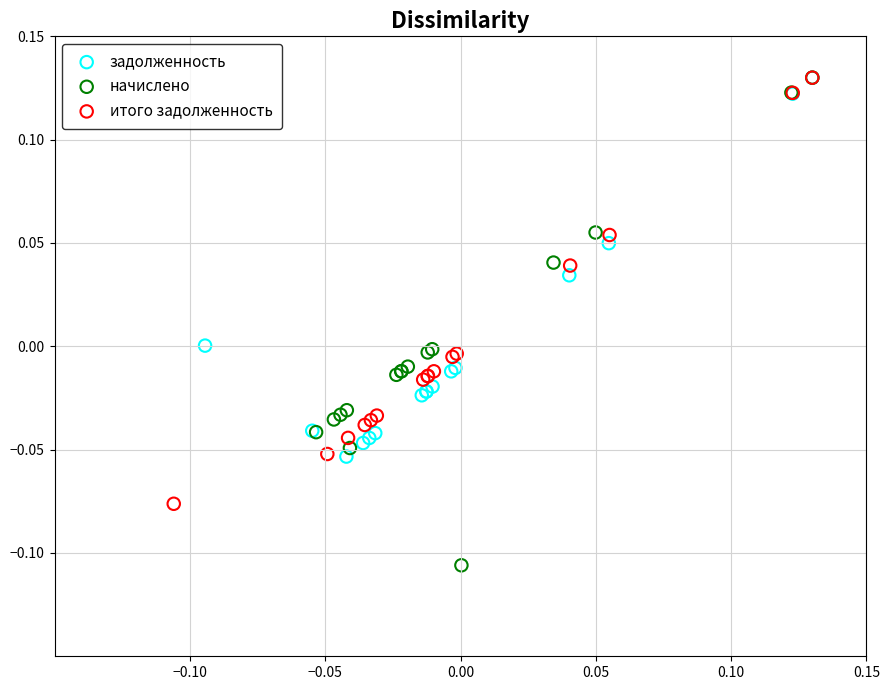

Which series contains the lowest Y value?

начислено